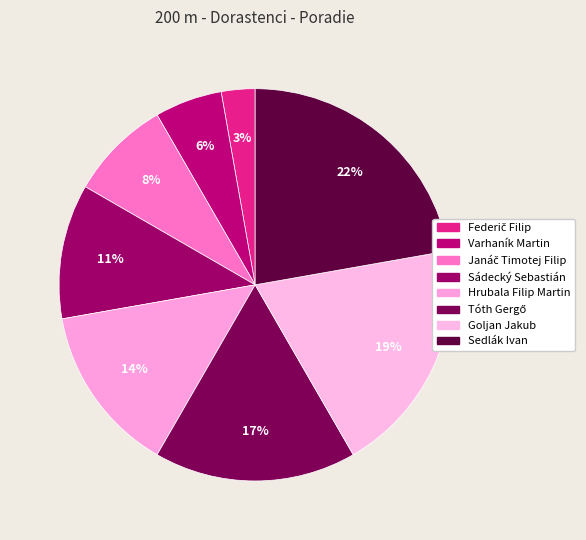

Rank the categories by value from highest to lowest.

Sedlák Ivan, Goljan Jakub, Tóth Gergő, Hrubala Filip Martin, Sádecký Sebastián, Janáč Timotej Filip, Varhaník Martin, Federič Filip